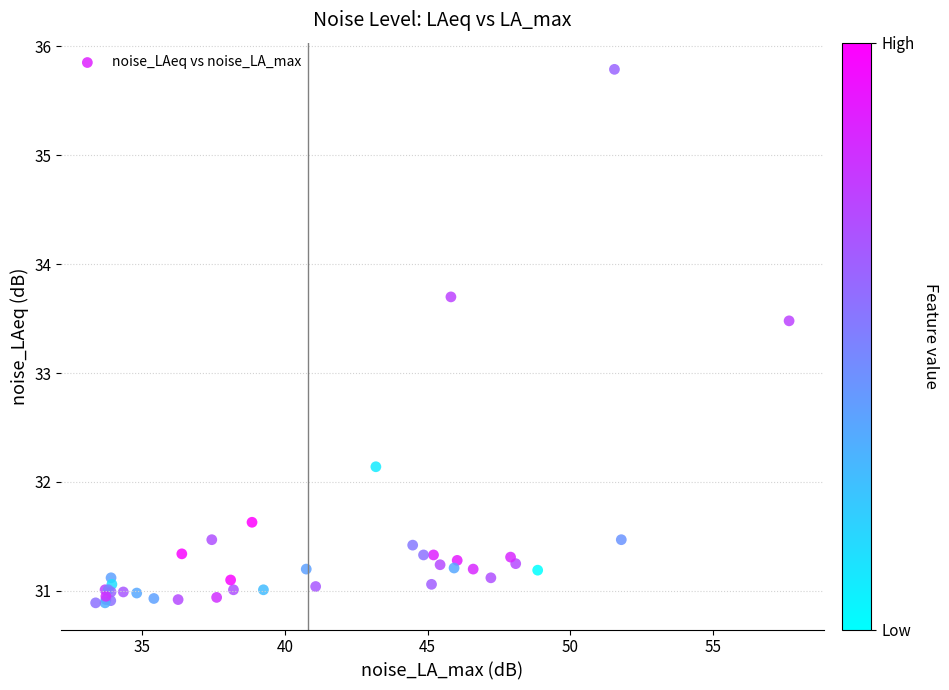

What Y value in the scatter plot is closest to 33?

33.5